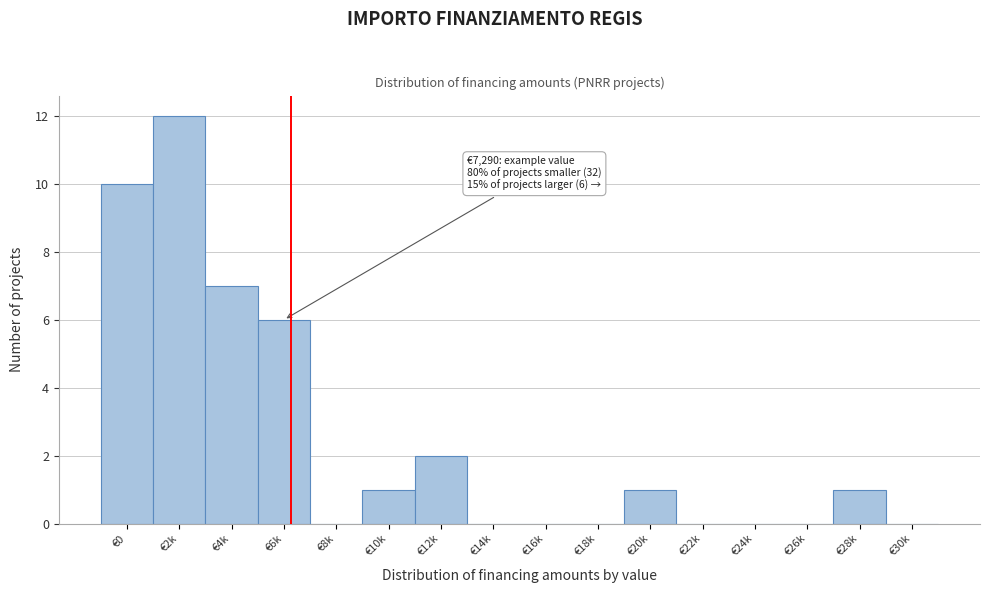

Reading left to right, extract all data points from this chart.

€0=10	€2k=12	€4k=7	€6k=6	€8k=0	€10k=1	€12k=2	€14k=0	€16k=0	€18k=0	€20k=1	€22k=0	€24k=0	€26k=0	€28k=1	€30k=0